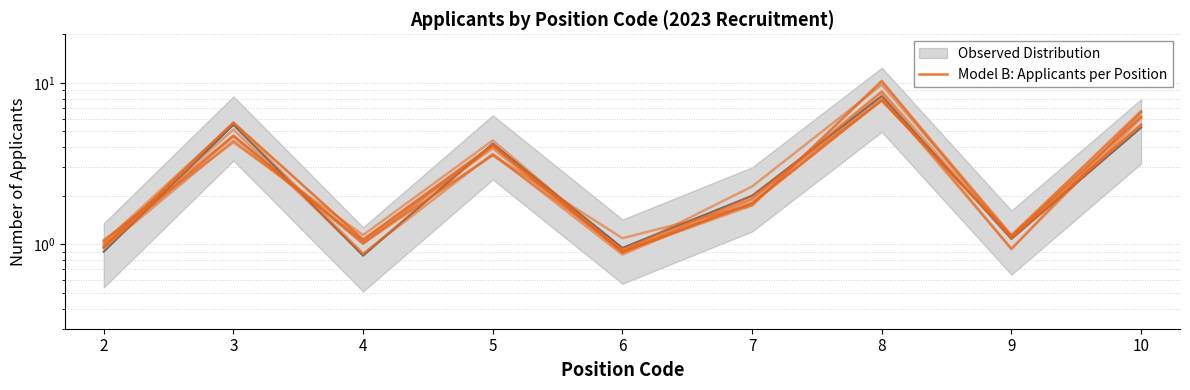

What is the average value?

3.3